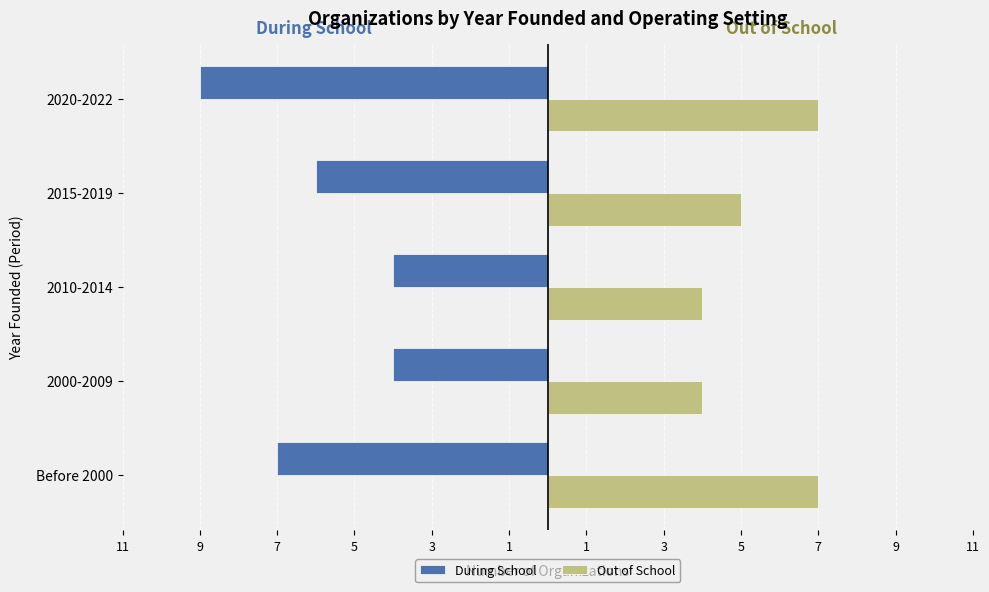

What are all the series names shown in the legend?

During School, Out of School